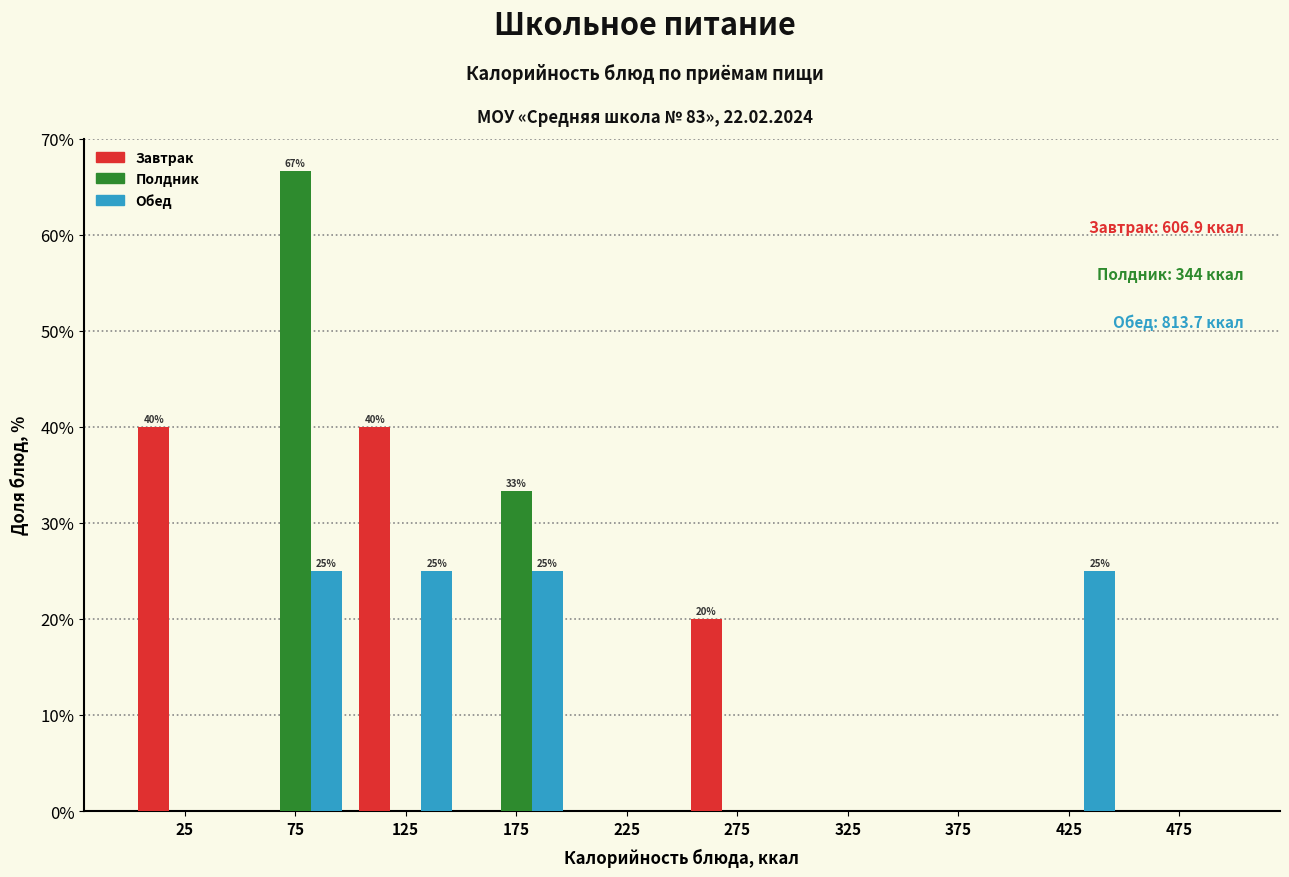

In the Полдник series, which range on the x-axis has the tallest bar?

50 to 100